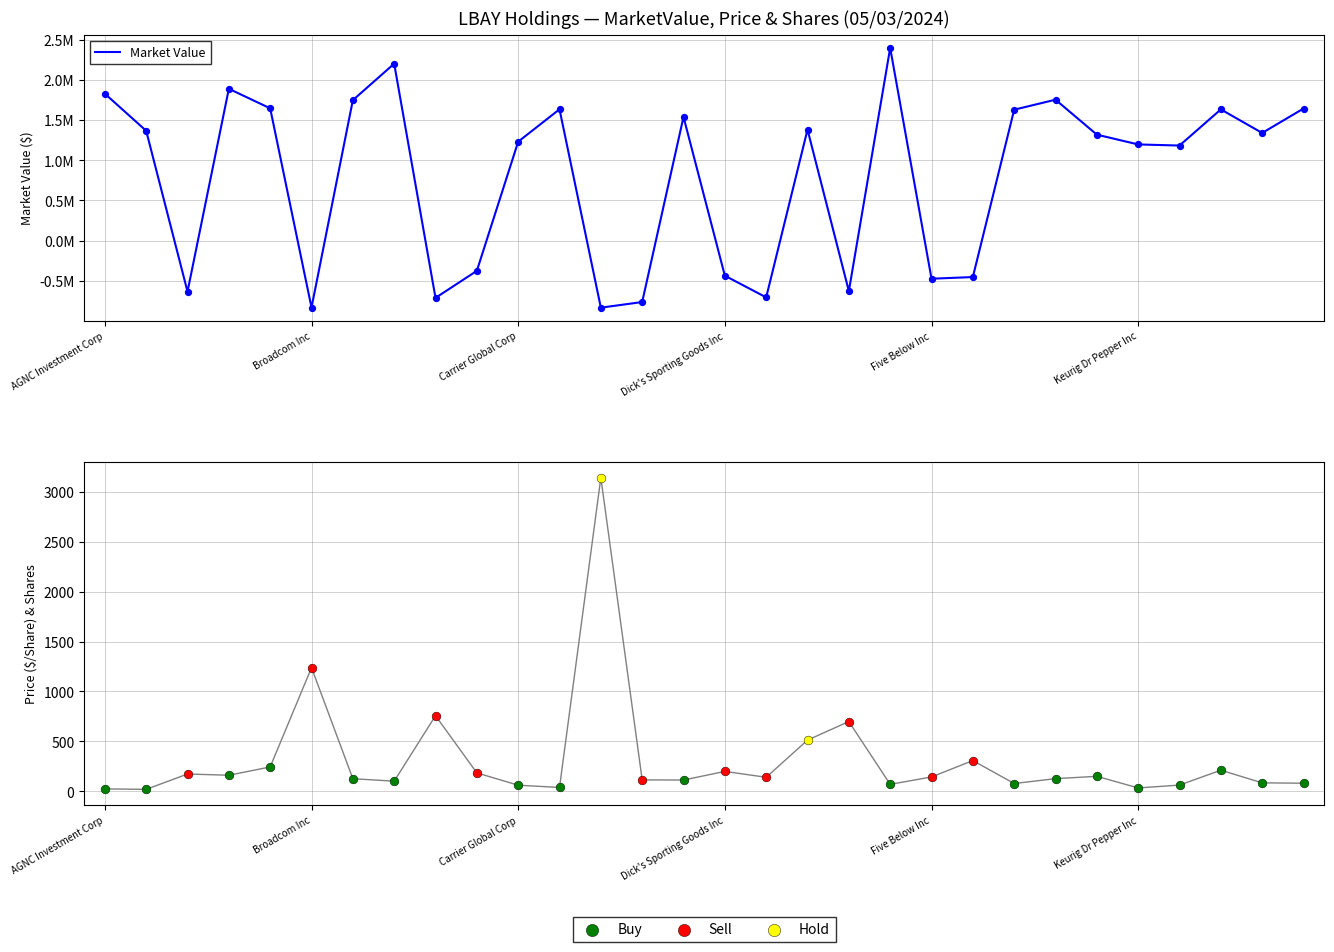

Between Five Below Inc and Carrier Global Corp, which is larger?

Five Below Inc